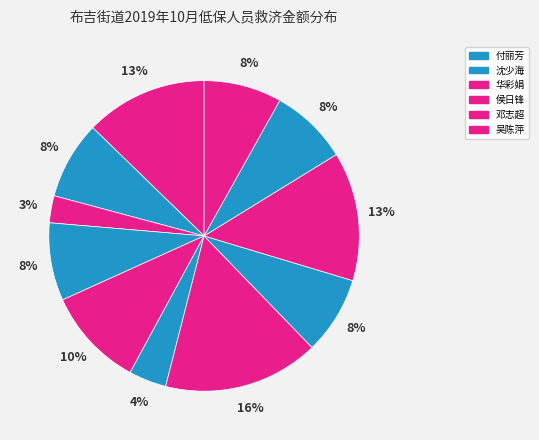

Which category has the biggest portion of the pie?

邓志超